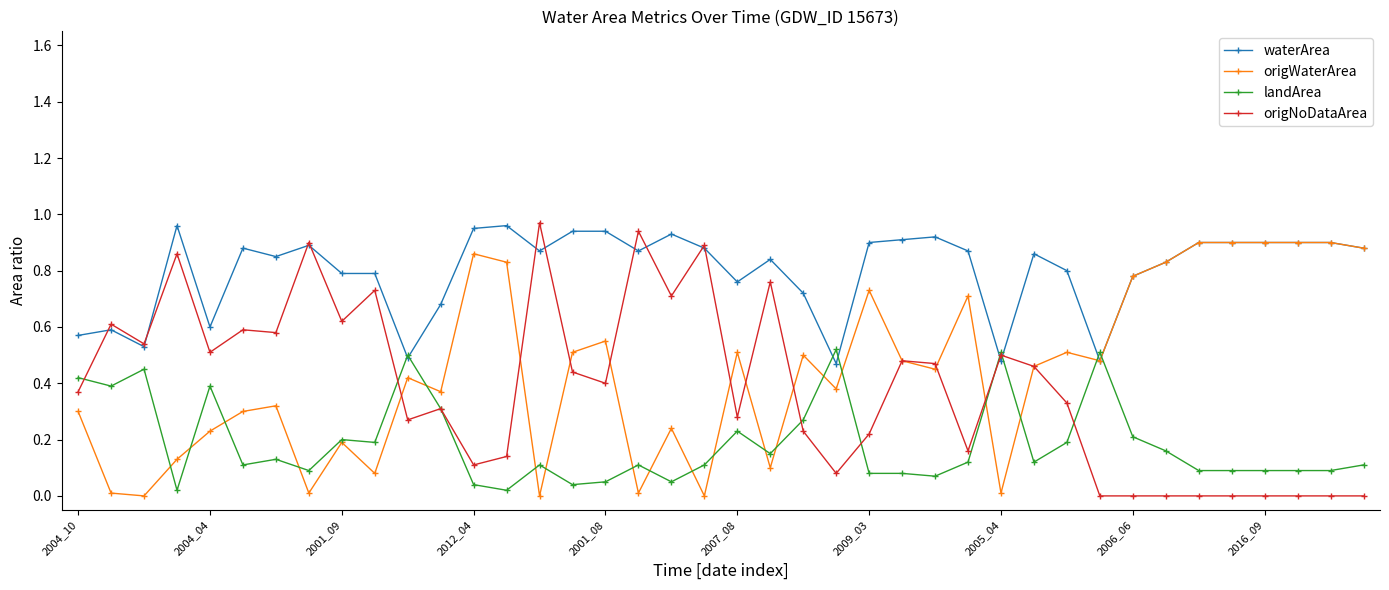

Which series has the largest total across all categories?

waterArea